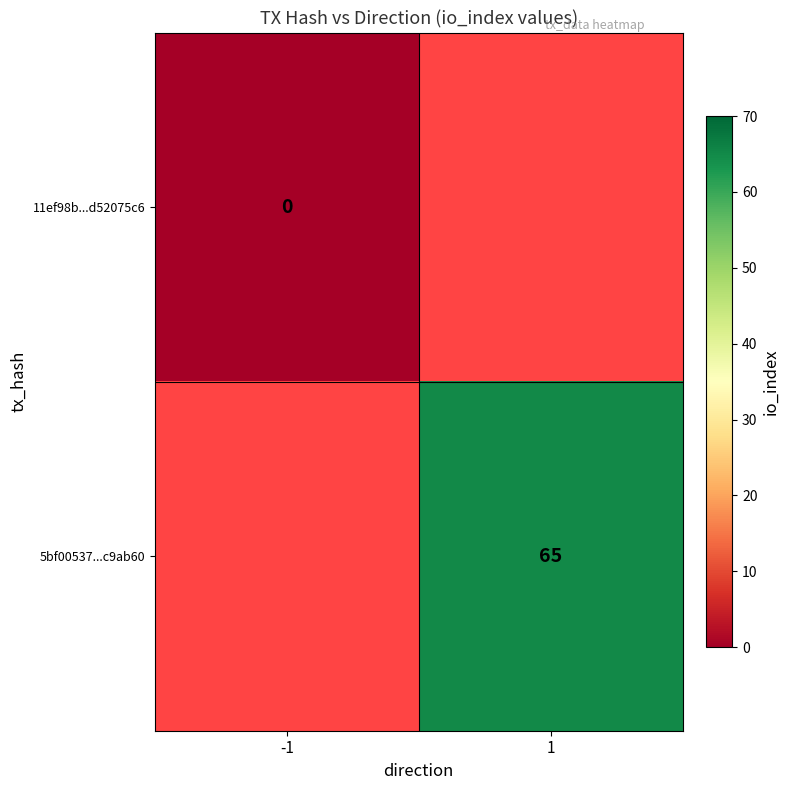

Which label corresponds to the smallest value in the chart?

-1